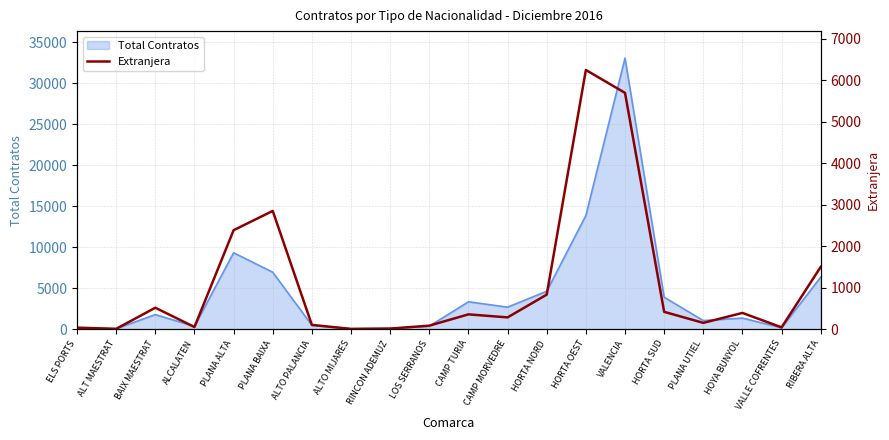

What is the label of the 14th point from the right?

ALTO PALANCIA